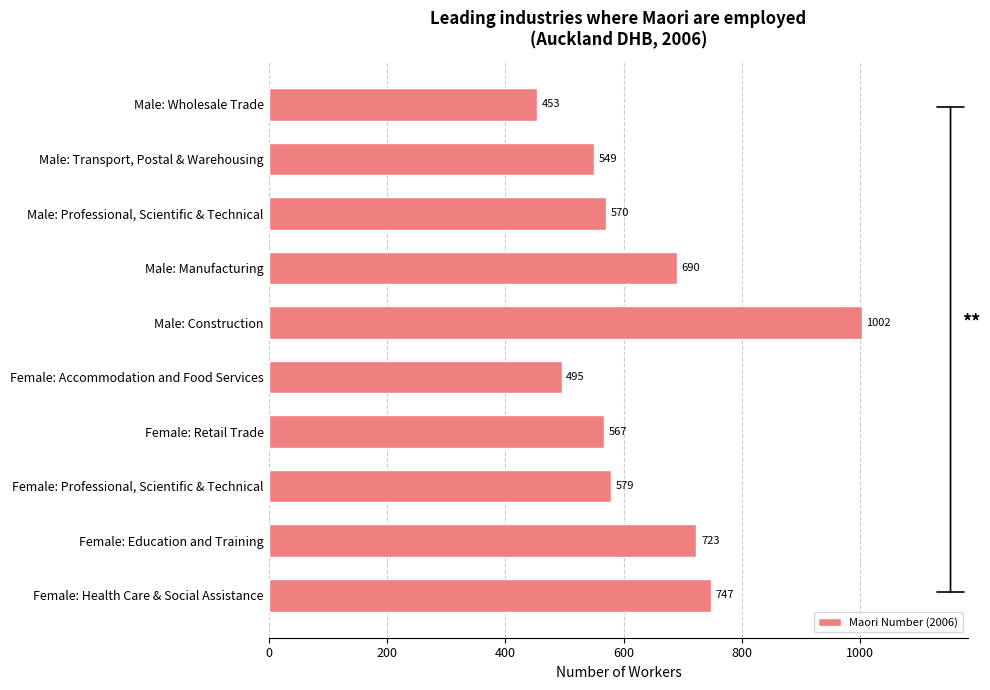

What is the maximum value shown in the chart?

1002